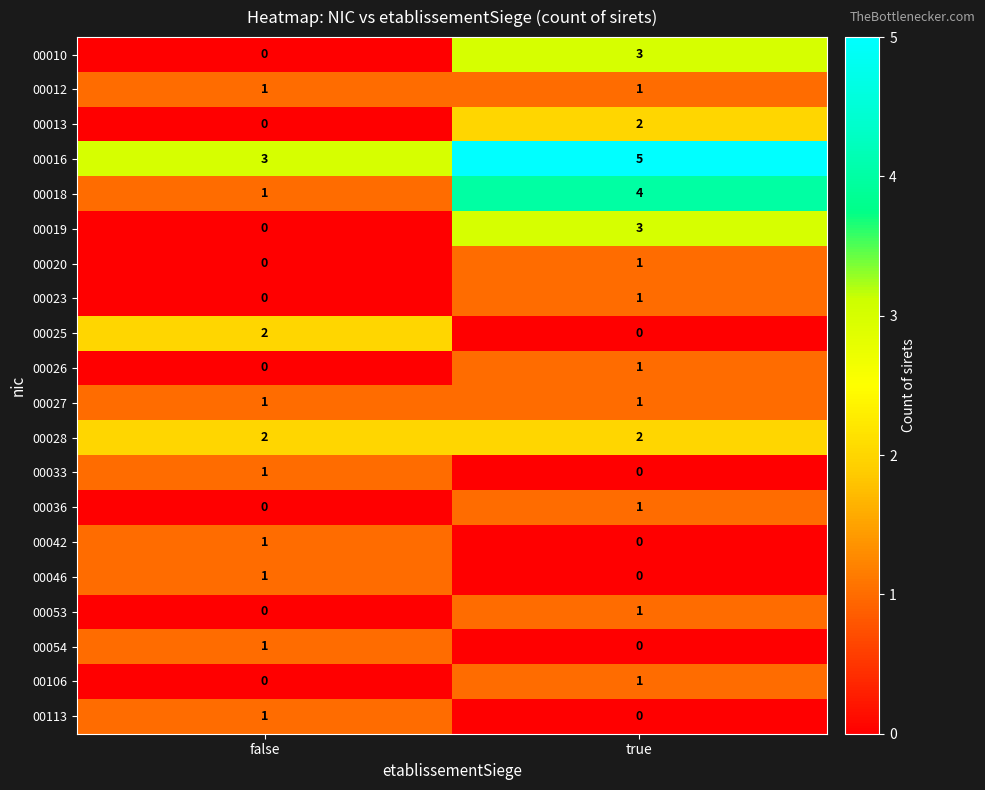

Which category has the highest value across all series?

true